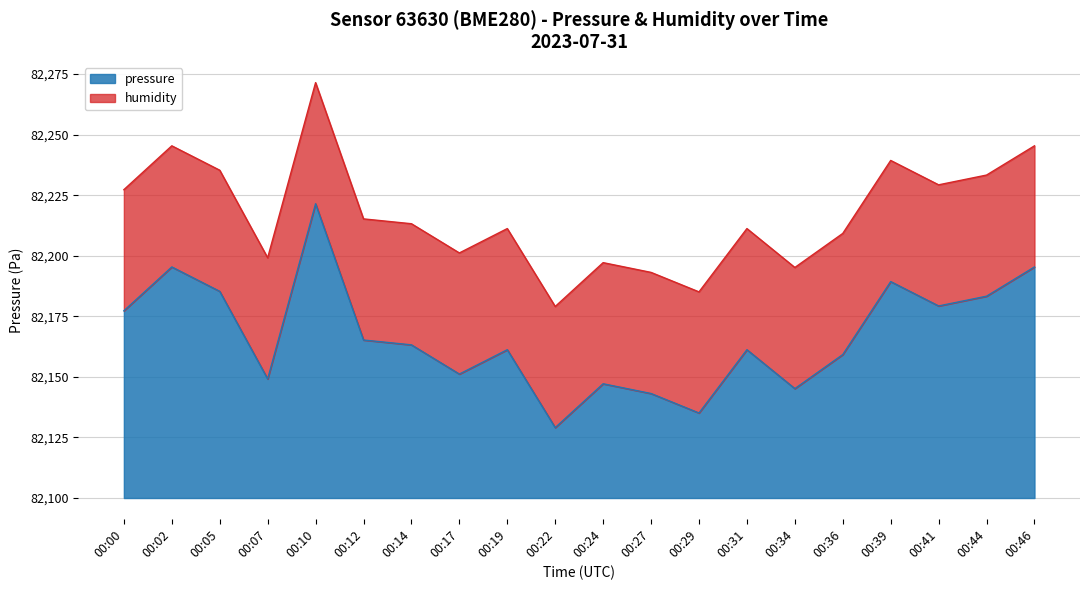

Rank the categories by value from highest to lowest.

00:10, 00:02, 00:46, 00:39, 00:05, 00:44, 00:41, 00:00, 00:12, 00:14, 00:19, 00:31, 00:36, 00:17, 00:07, 00:24, 00:34, 00:27, 00:29, 00:22